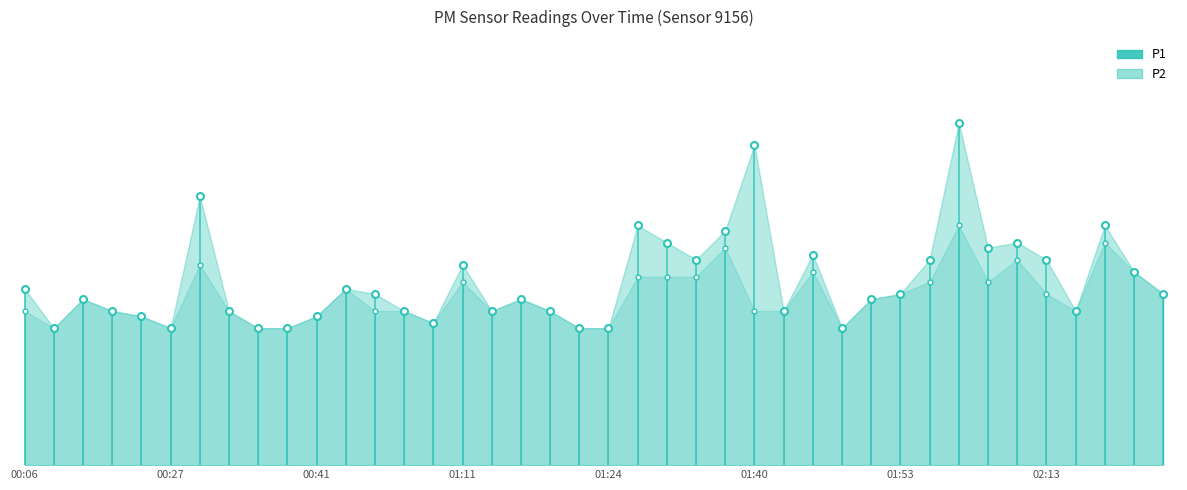

What is the average value of the P1 series?

0.5